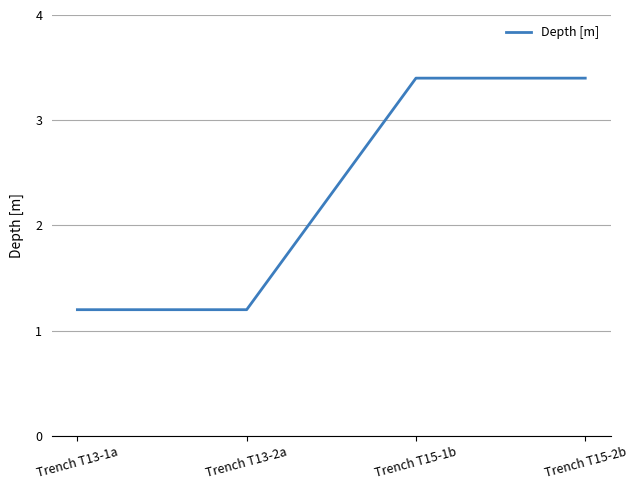

What is the sum of the values at Trench T13-1a and Trench T13-2a?

2.4